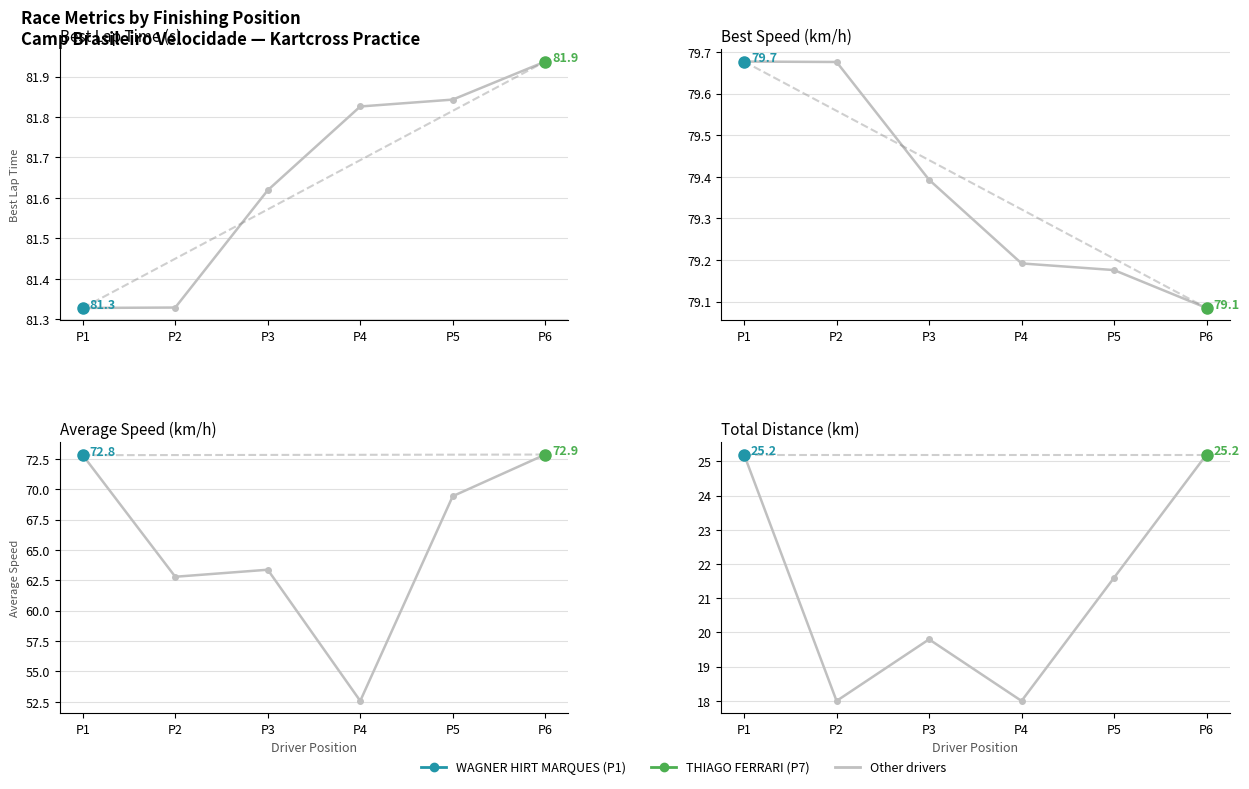

How many points are higher than both their immediate neighbors (excluding endpoints)?

1